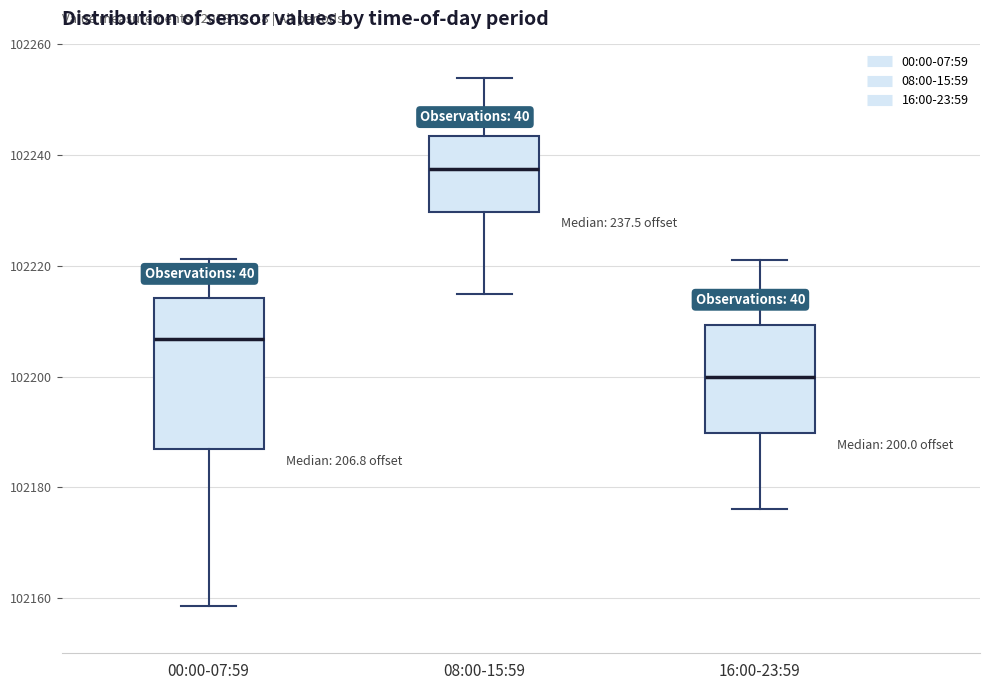

Which box has the highest median line?

08:00-15:59